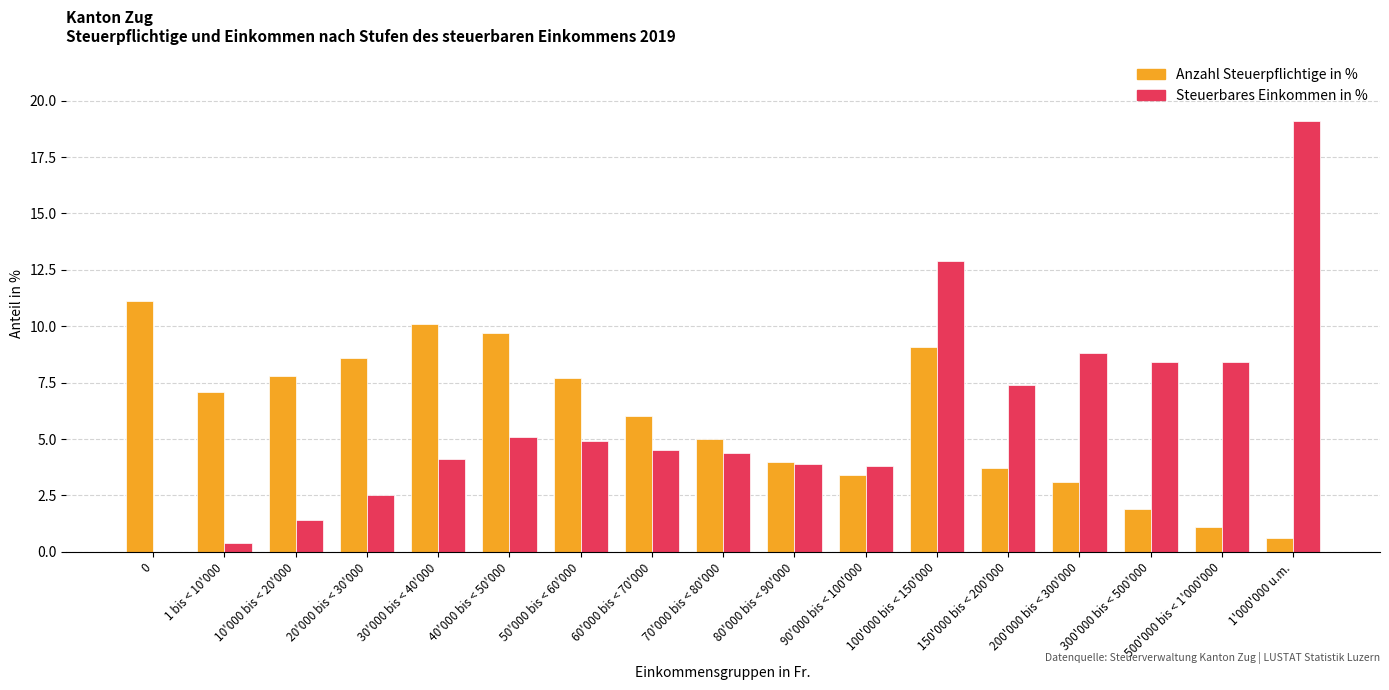

What is the sum of the Anzahl Steuerpflichtige in % values at 1 bis < 10'000 and 80'000 bis < 90'000?

11.1